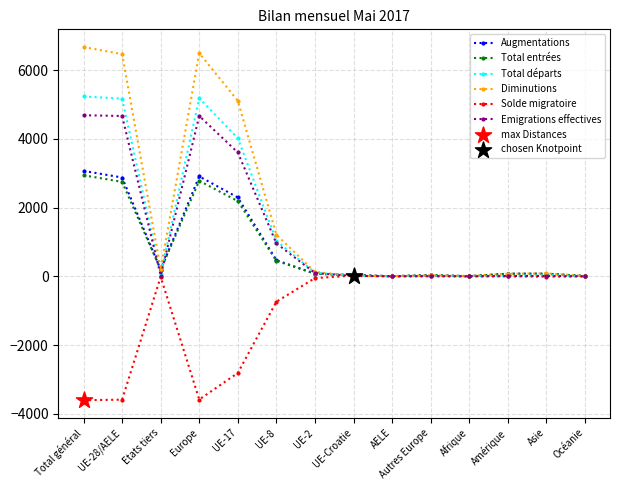

Is the value of Emigrations effectives at UE-Croatie greater than the value of Total départs at UE-28/AELE?

No